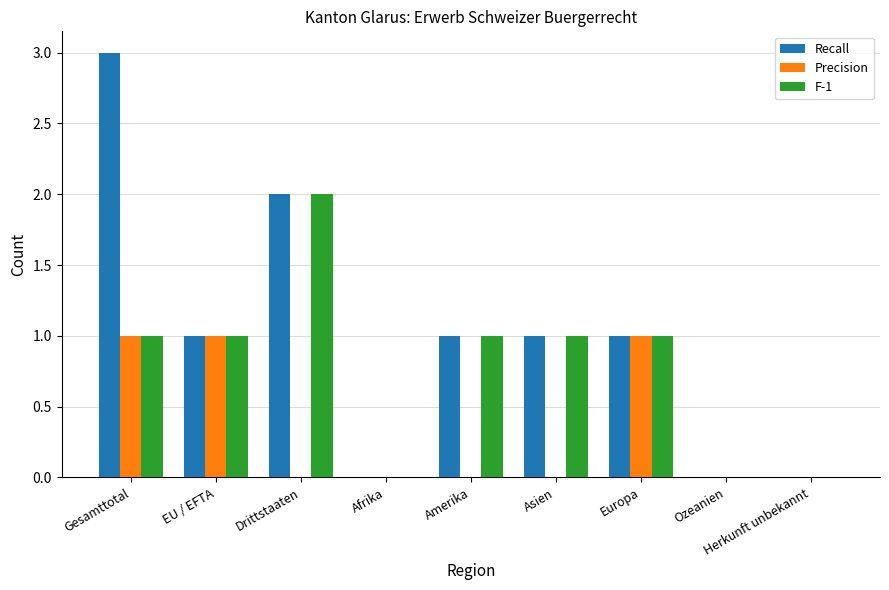

Between Gesamttotal and Herkunft unbekannt, which series saw the biggest shift?

Recall